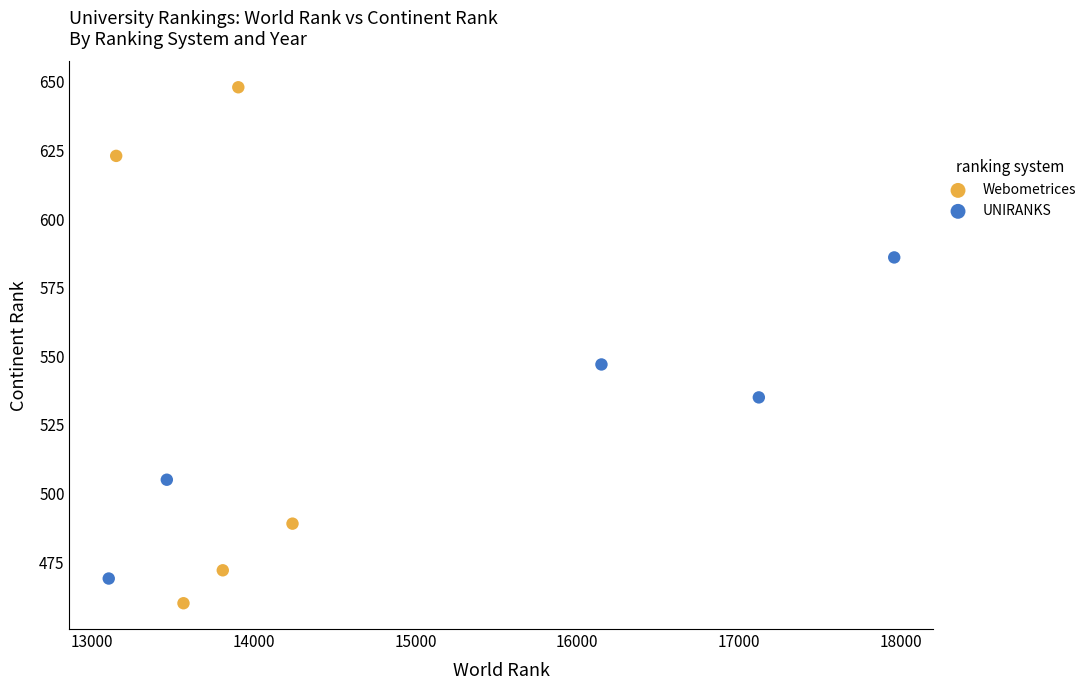

Which series contains the highest Y value?

Webometrices